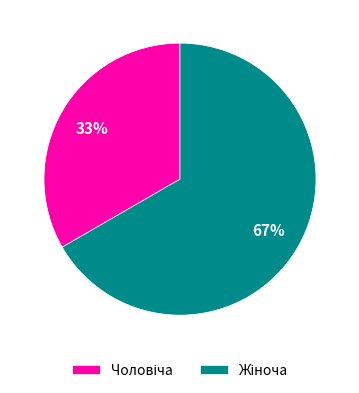

Is there any slice that represents more than half of the pie?

Yes